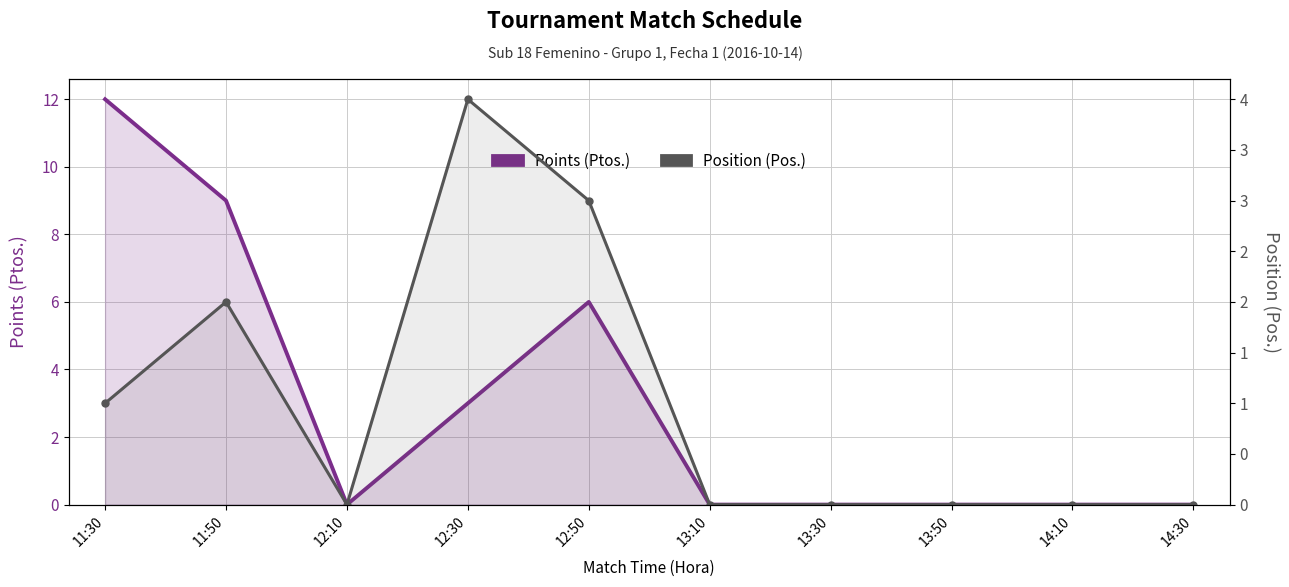

Where is the first local minimum for Position (Pos.)?

12:10